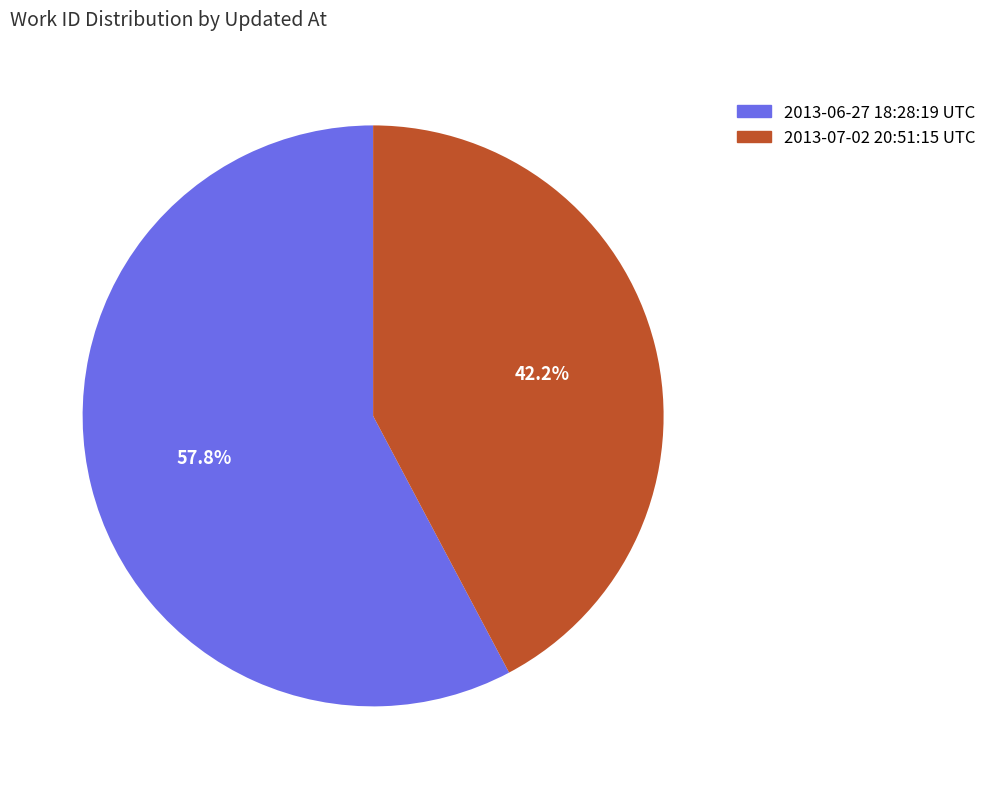

Is it true that 2013-06-27 18:28:19 UTC is 58% of the pie?

True